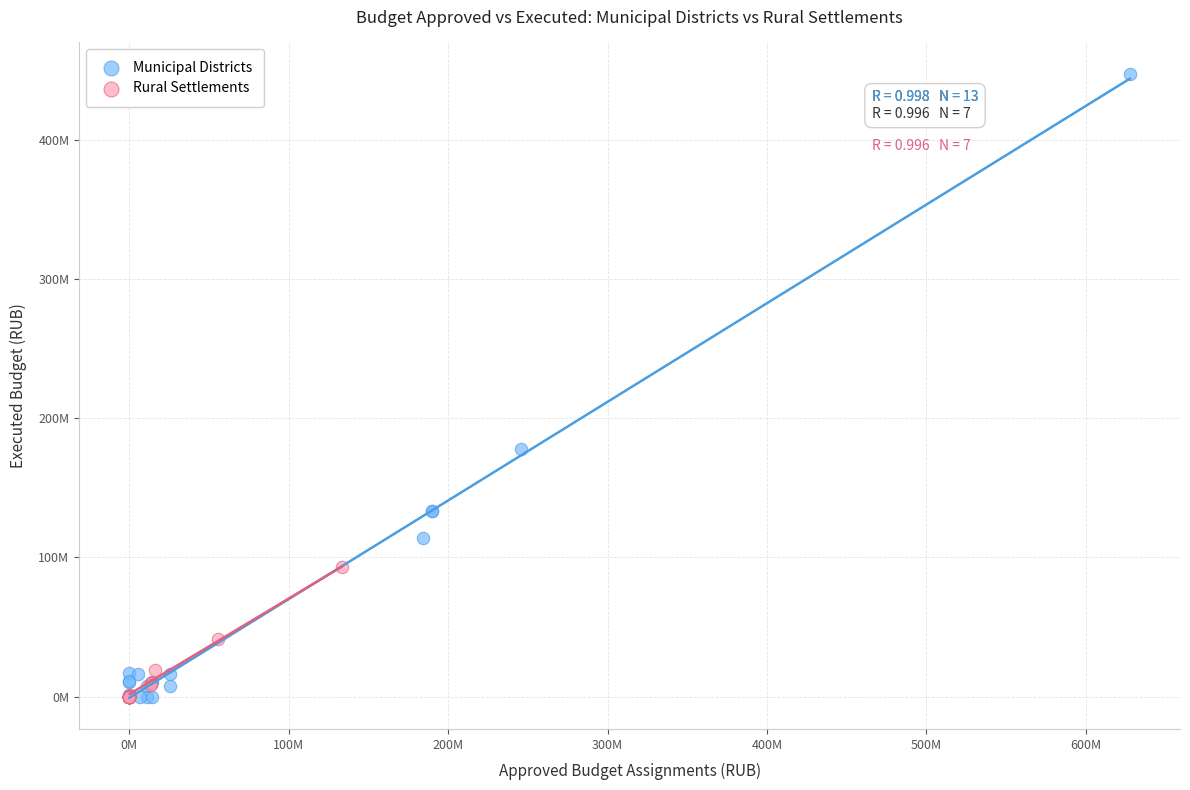

Which series has the largest Y range (max minus min)?

Municipal Districts